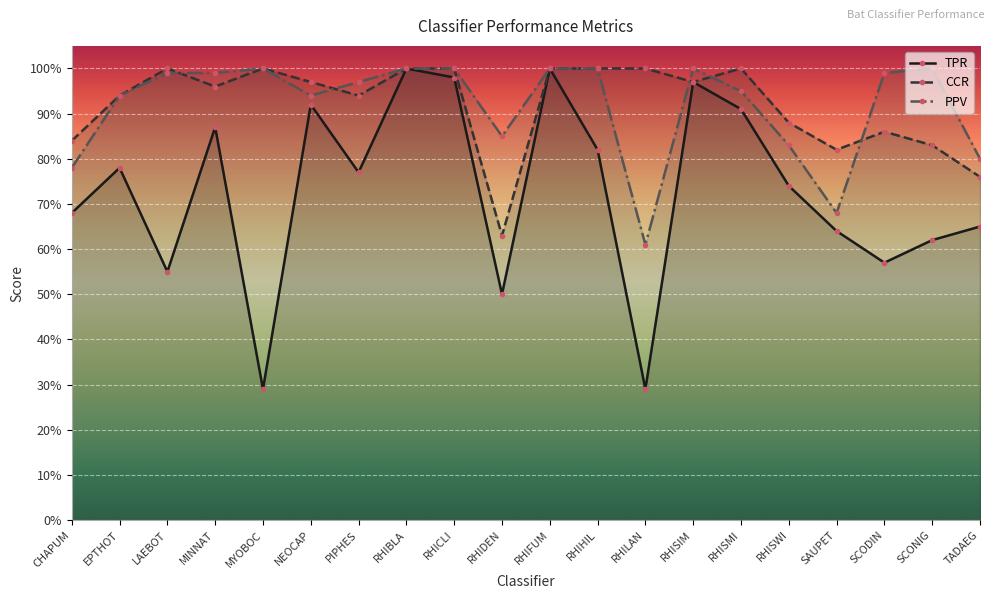

True or false: CCR and TPR intersect in this chart.

False